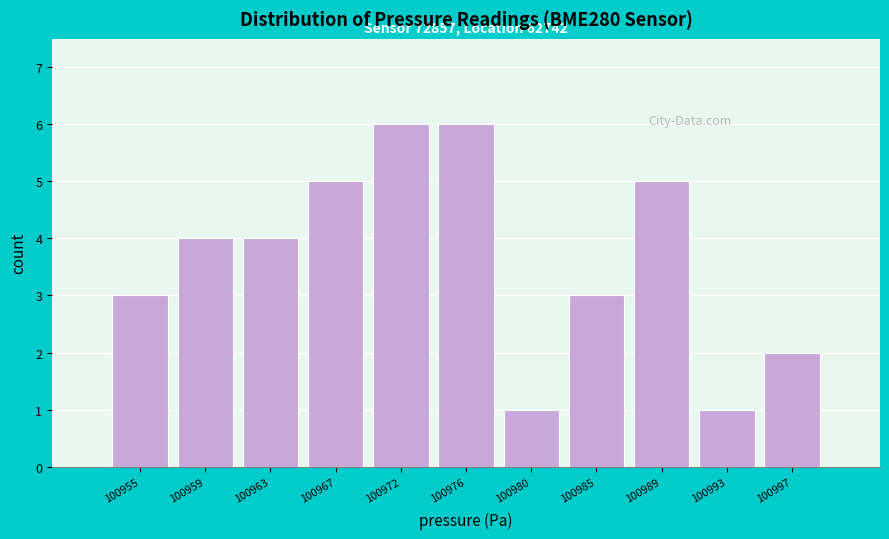

Reading right to left, transcribe all the data shown in this chart.

100997=2	100993=1	100989=5	100985=3	100980=1	100976=6	100972=6	100967=5	100963=4	100959=4	100955=3